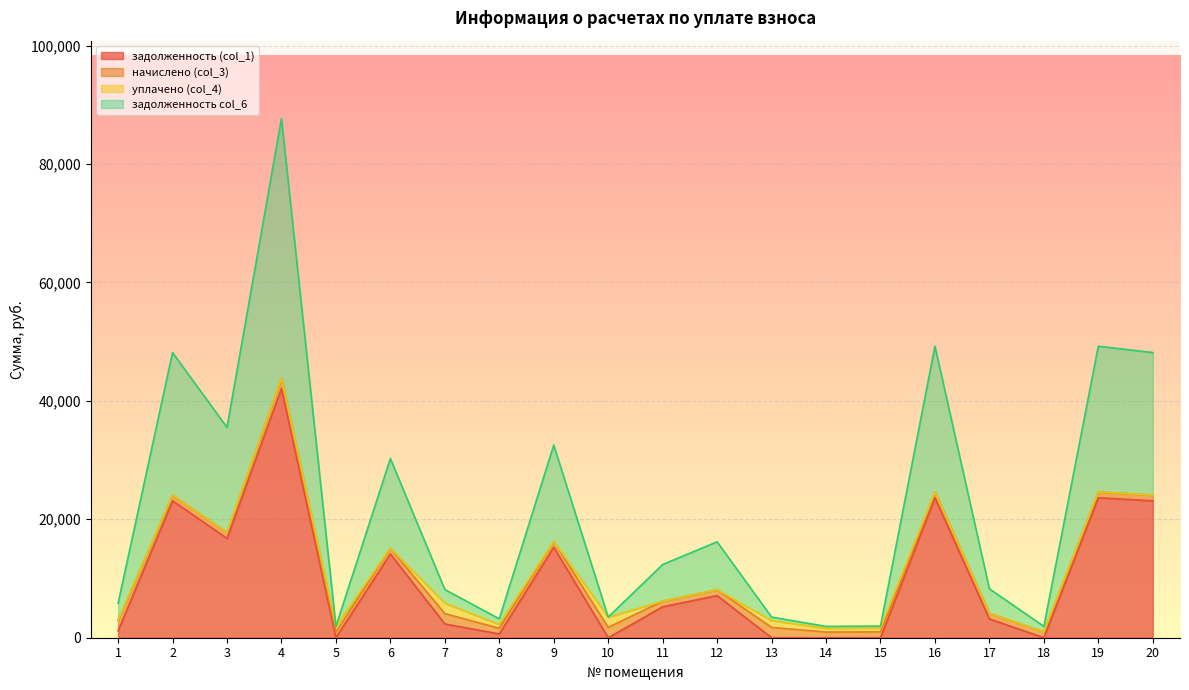

In задолженность (col_1), how many points are higher than both neighbors (excluding endpoints)?

7